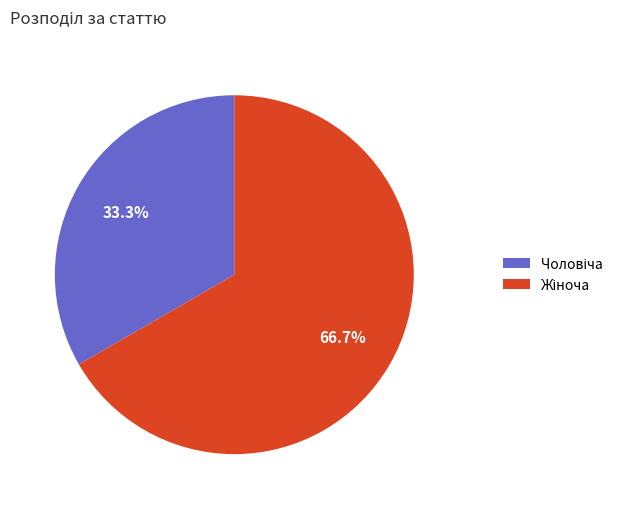

Is there any slice that represents more than half of the pie?

Yes